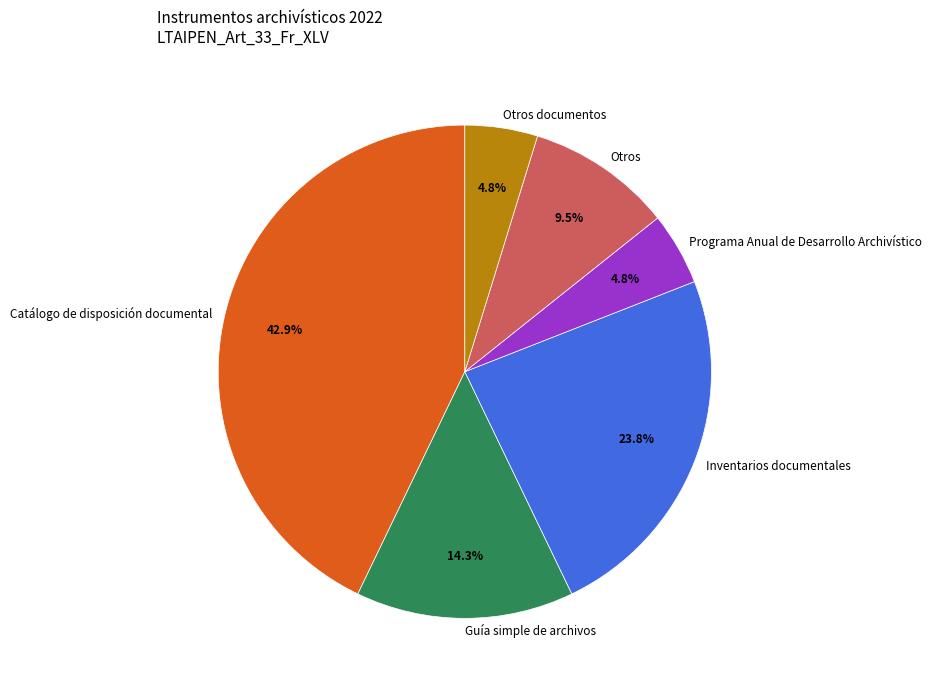

How many segments does this pie chart have?

6